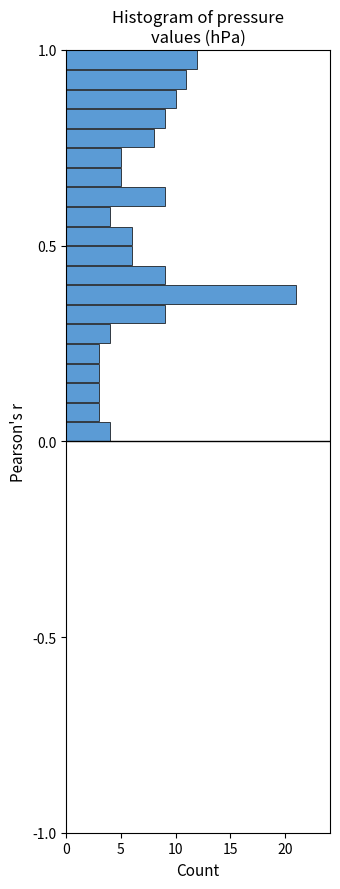

Read against the y-axis, roughly where is the centre of the longest bar?

0.40